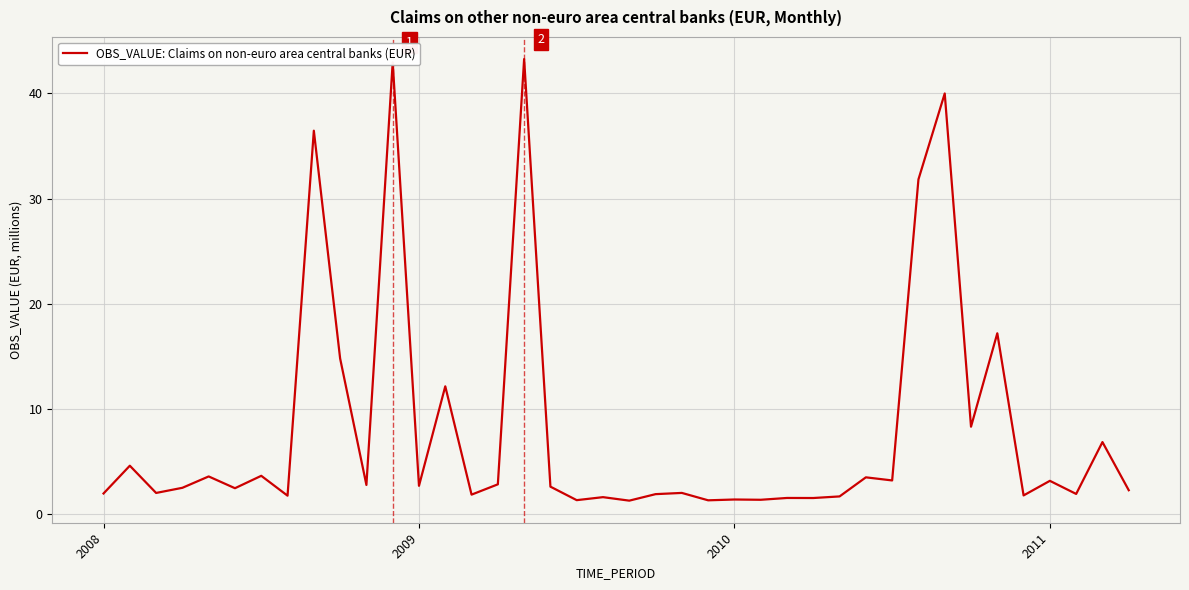

What is the smallest value displayed?

1.3